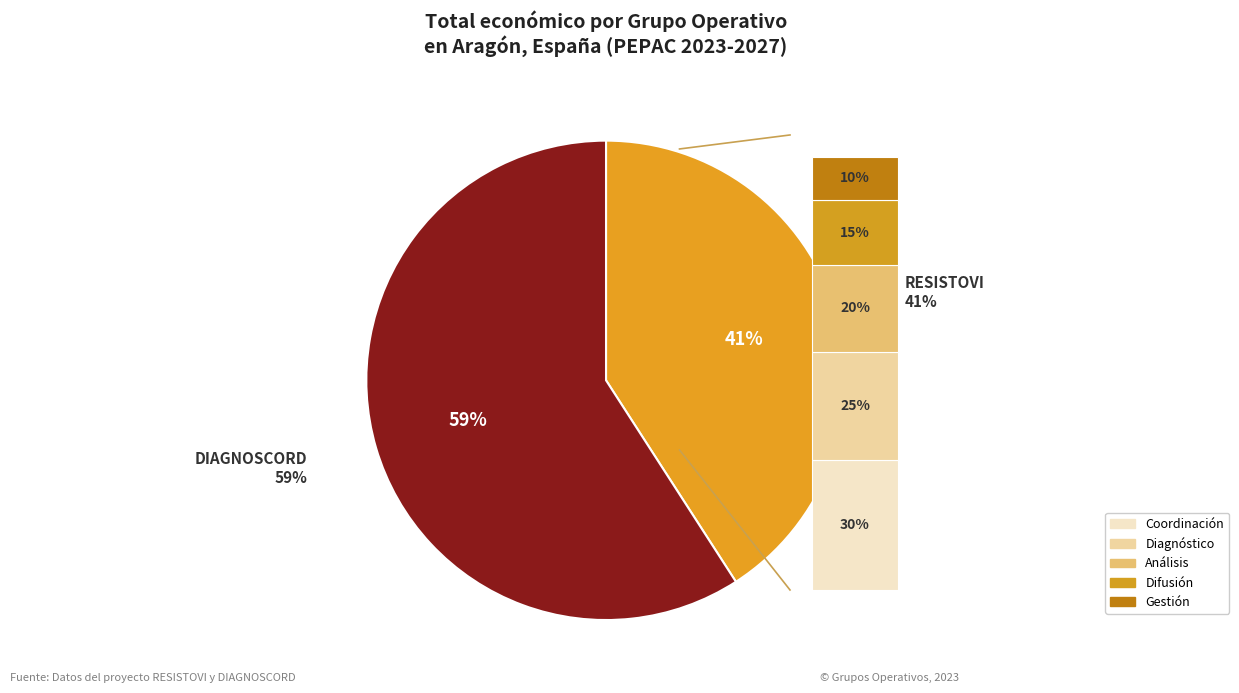

To the nearest percent, what is the difference between the DIAGNOSCORD and RESISTOVI slice percentages?

18%